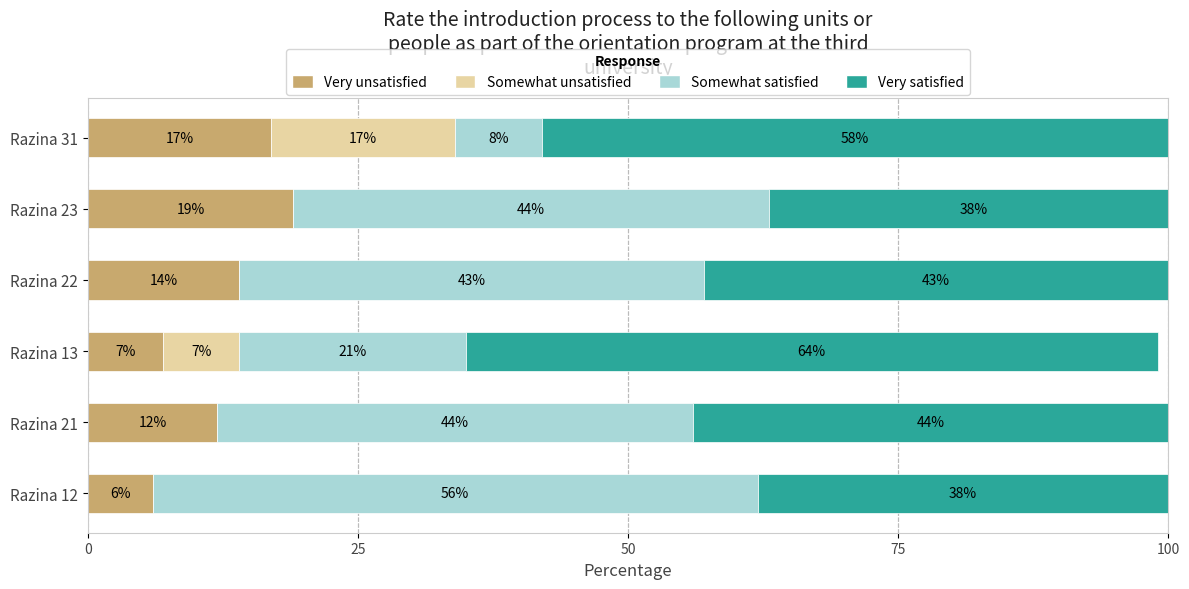

At which category is the sum across all series the highest?

Razina 23